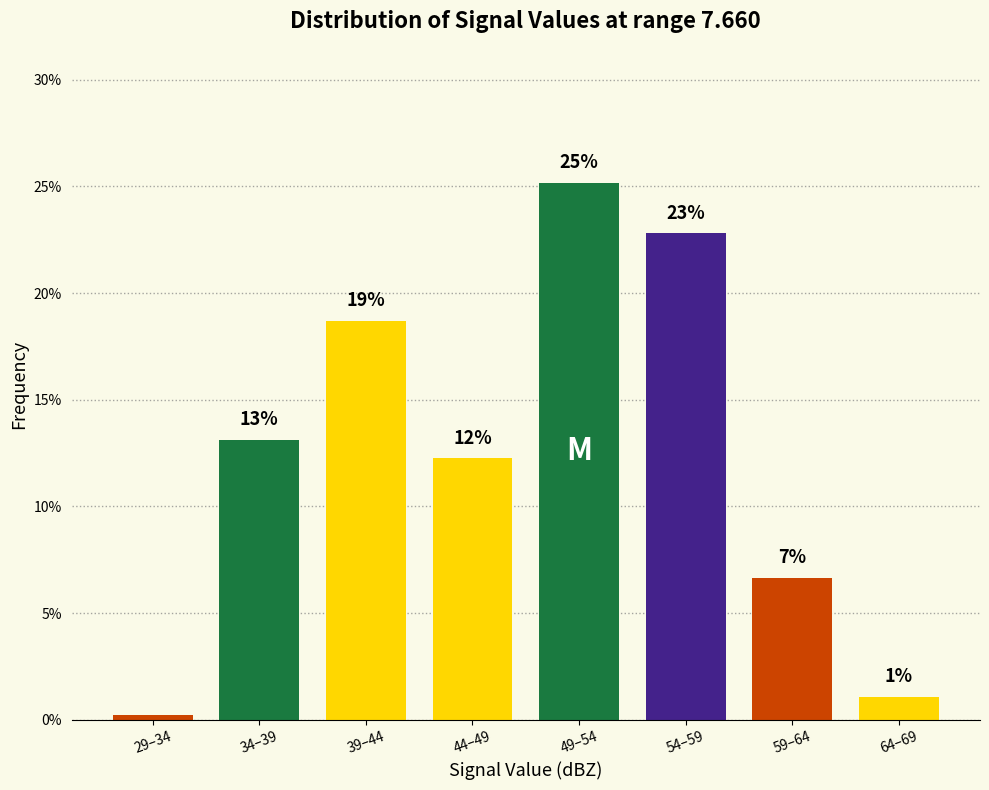

Are the bars horizontal?

No